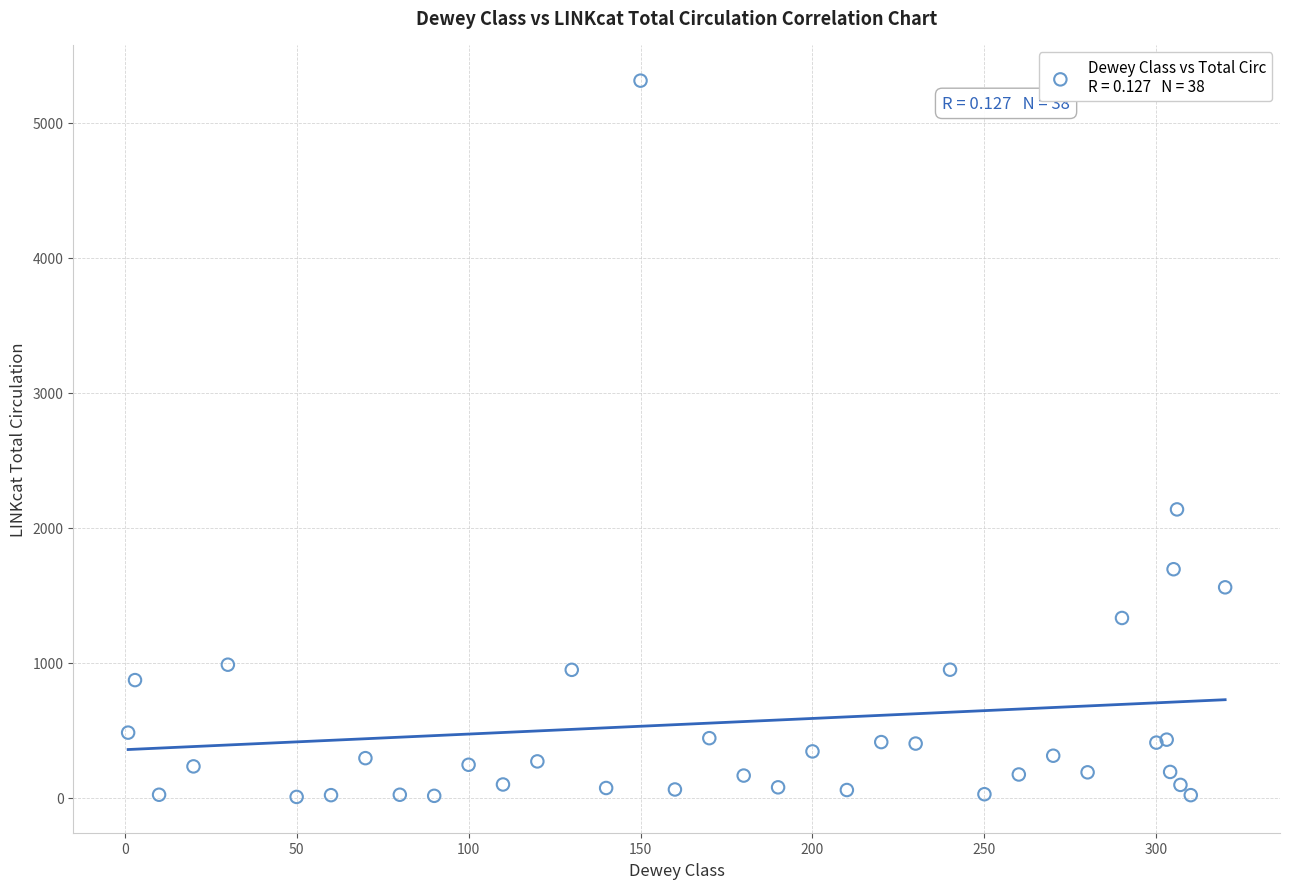

What Y value in the scatter plot is closest to 2658?

2135